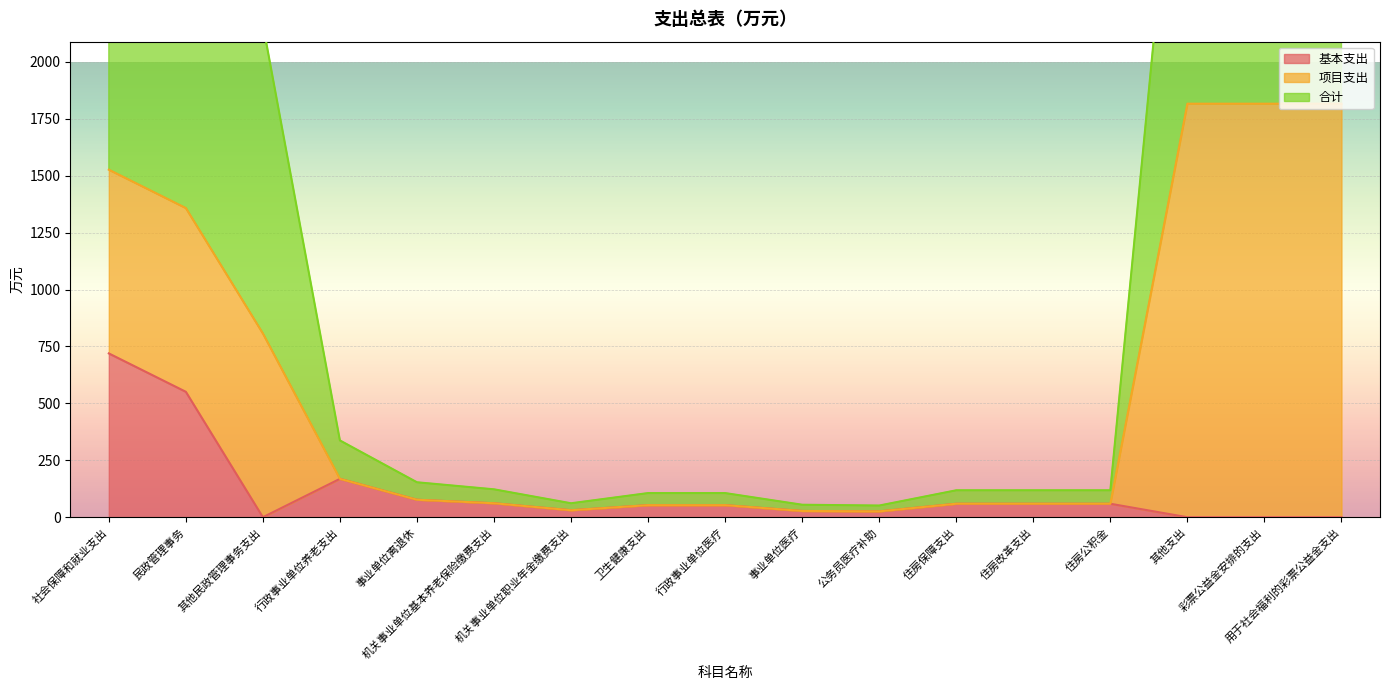

What is the sum of the 合计 values at 机关事业单位职业年金缴费支出 and 社会保障和就业支出?

3114.1